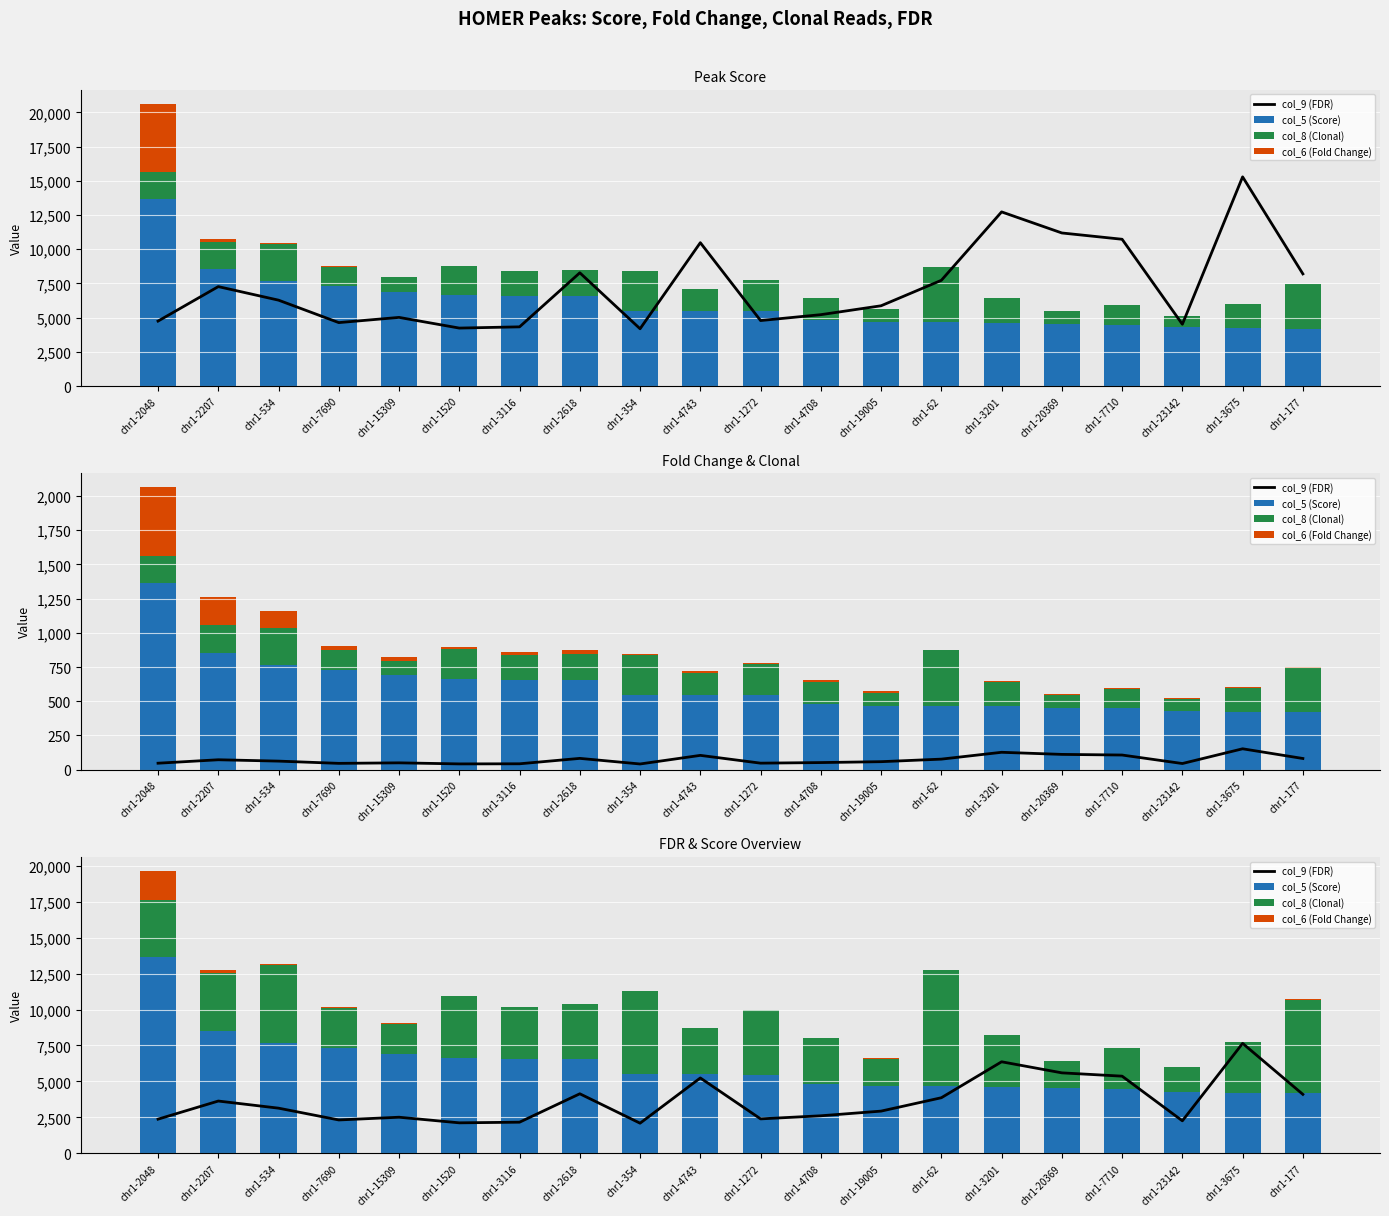

Reading left to right, what are all the values shown in this chart?

col_9 (FDR): 2375.0	3635.0	3140.0	2320.0	2510.0	2120.0	2165.0	4140.0	2095.0	5240.0	2395.0	2610.0	2935.0	3865.0	6365.0	5595.0	5365.0	2260.0	7645.0	4100.0
col_5 (Score): 13641.2	8538.7	7665.4	7318.1	6900.9	6639.2	6582.2	6574.4	5493.8	5483.4	5467.9	4833.0	4690.5	4664.5	4625.7	4532.4	4501.3	4296.6	4224.0	4192.9
col_8 (Clonal): 4000.0	4000.0	5400.0	2800.0	2100.0	4300.0	3600.0	3800.0	5800.0	3200.0	4500.0	3200.0	1900.0	8100.0	3600.0	1900.0	2800.0	1700.0	3500.0	6500.0
col_6 (Fold Change): 2000.0	210.8	121.4	33.2	26.9	20.7	18.9	23.9	9.5	11.2	11.2	12.6	7.5	4.8	5.3	6.2	6.3	7.7	7.5	7.0